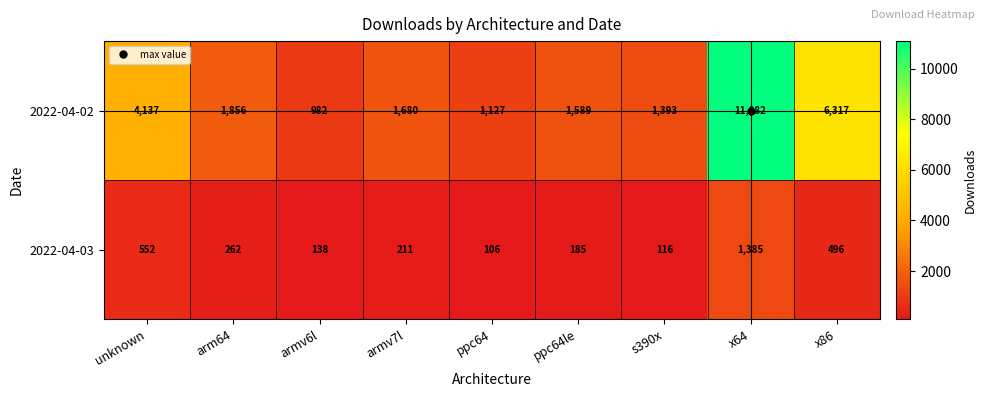

Is it true that 2022-04-03 equals 134 at x86?

False